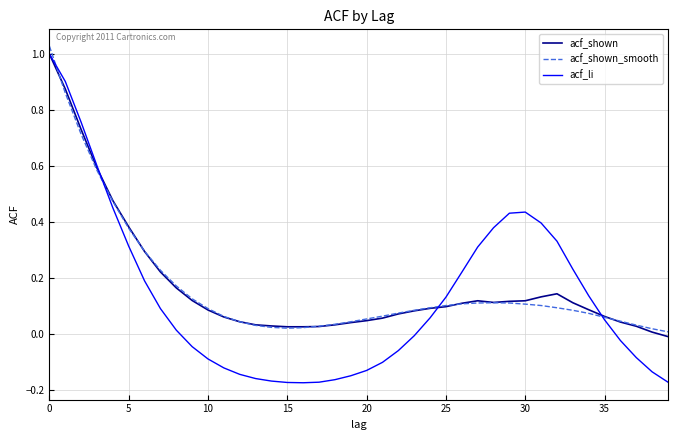

Which series has the largest range (max minus min)?

acf_li